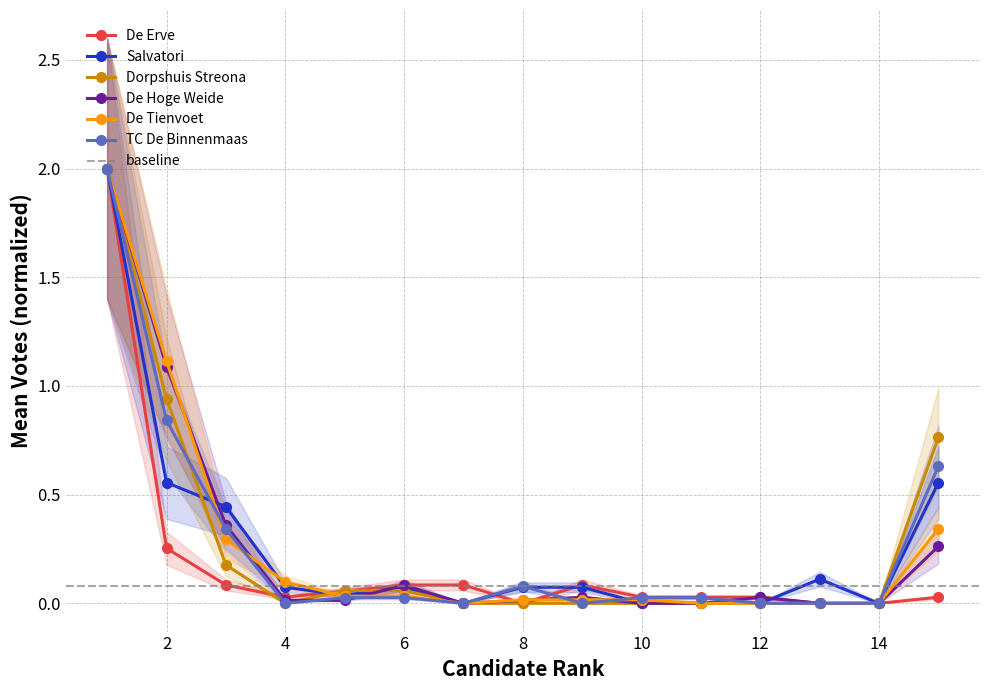

Which category has the highest value across all series?

1